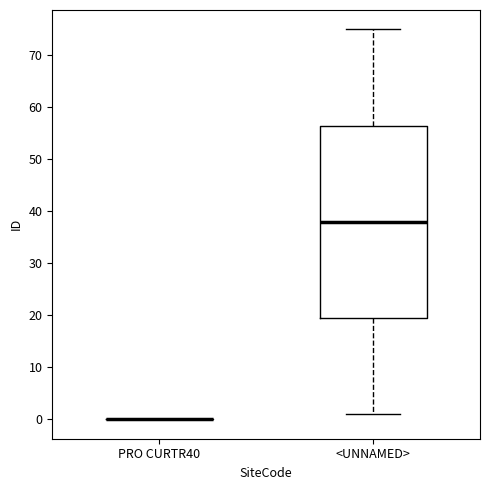

Reading left to right, transcribe this box plot: for each box, give where its median line is, the range the box spans, and where its two whiskers end, as read against the y-axis. The values are not printed on the chart, so give them approximately, as read against the axis.

PRO CURTR40: box collapsed to a line at 0, whiskers 0 to 0
<UNNAMED>: median 38, box 20 to 57, whiskers 1 to 75